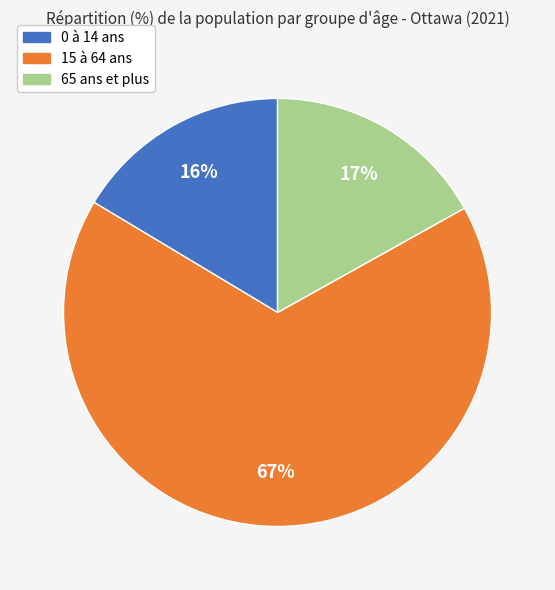

Is the sum of 0 à 14 ans and 15 à 64 ans greater than half?

Yes